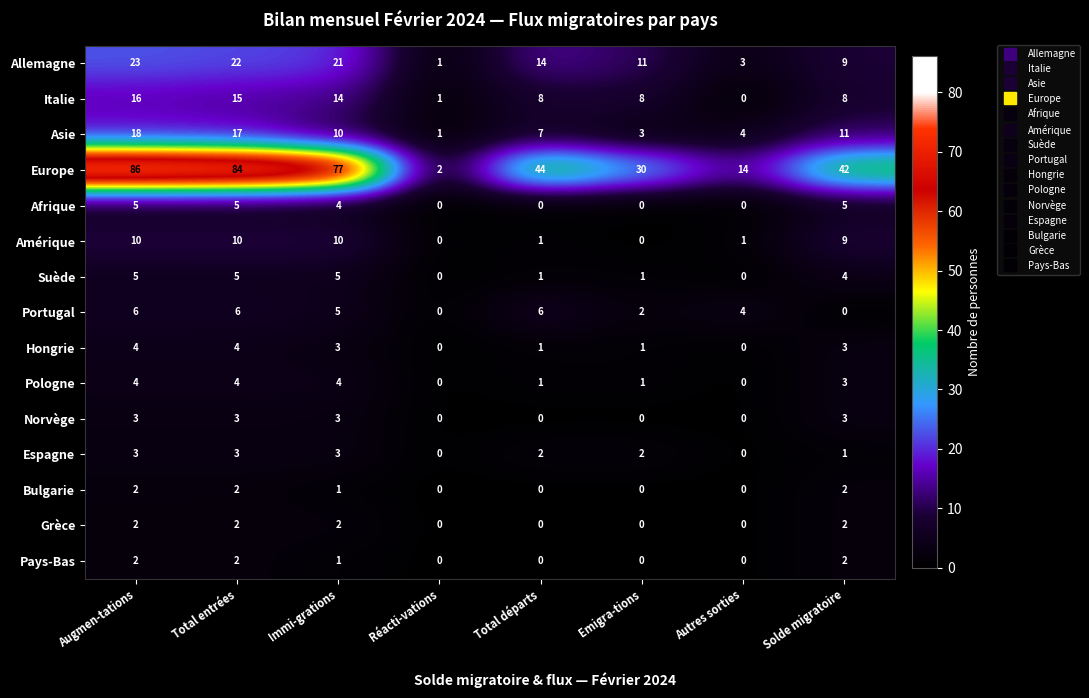

Where is Pays-Bas nearest to the value 1?

Immi-grations